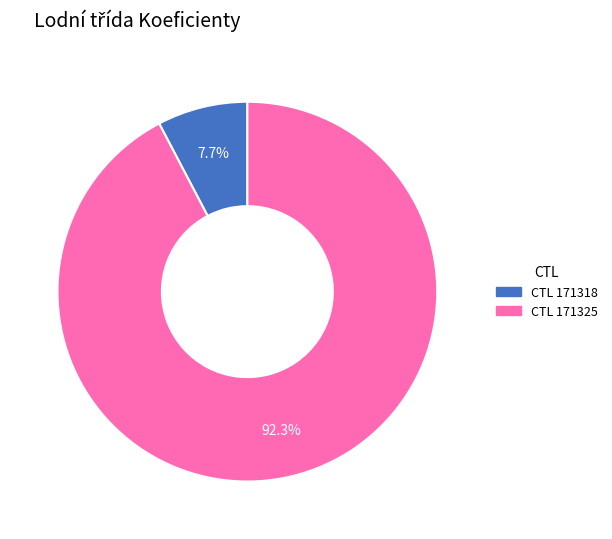

Does any single category account for the majority?

Yes